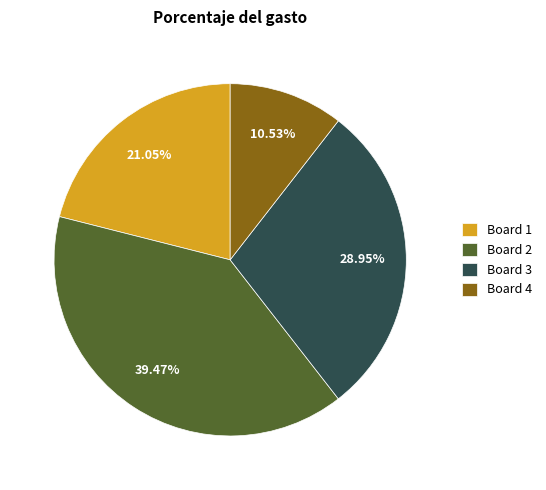

Rank the categories by value from lowest to highest.

Board 4, Board 1, Board 3, Board 2